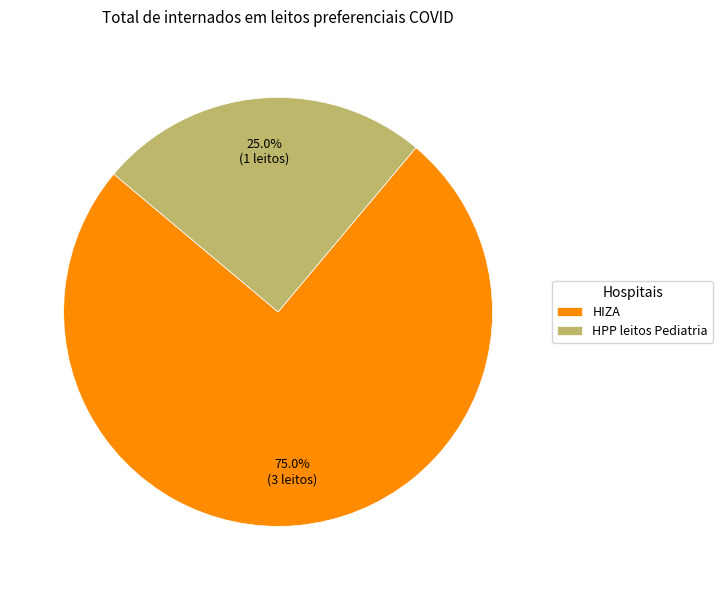

Is it true that HIZA is 75% of the pie?

True